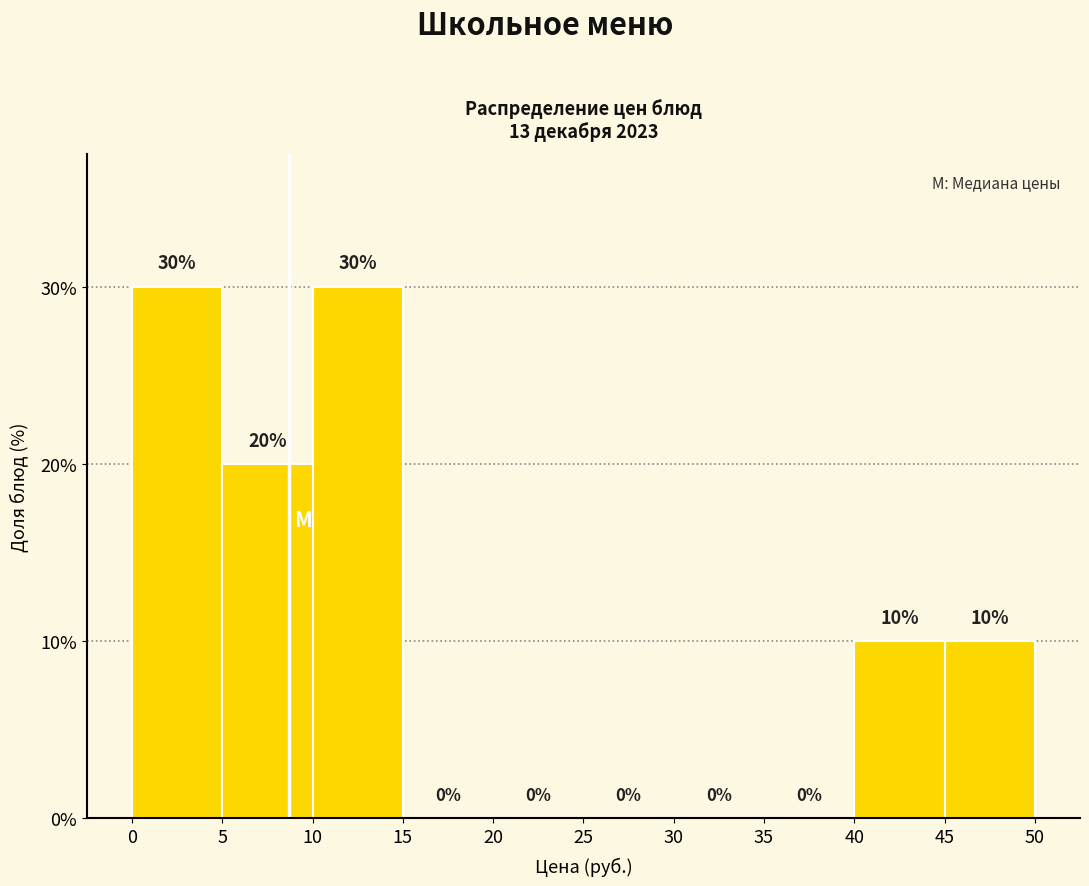

Reading left to right, list every bar in this chart as the range it spans on the x-axis followed by its height.

0 to 5: 30
5 to 10: 20
10 to 15: 30
15 to 20: 0
20 to 25: 0
25 to 30: 0
30 to 35: 0
35 to 40: 0
40 to 45: 10
45 to 50: 10